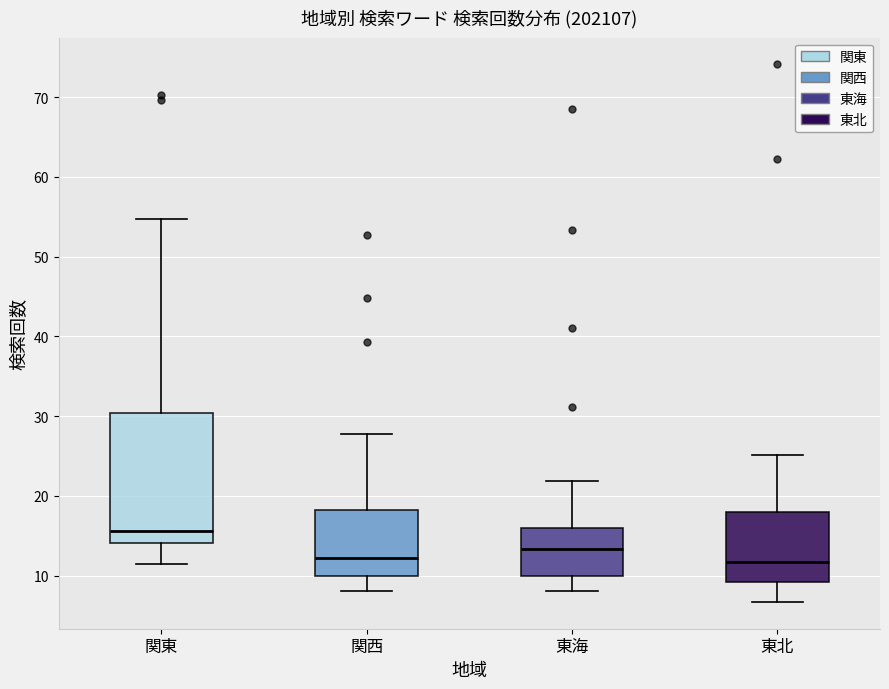

Where does the lower whisker of the box for 関東 end on the y-axis? The values are not printed on the chart, so give them approximately, as read against the axis.

12